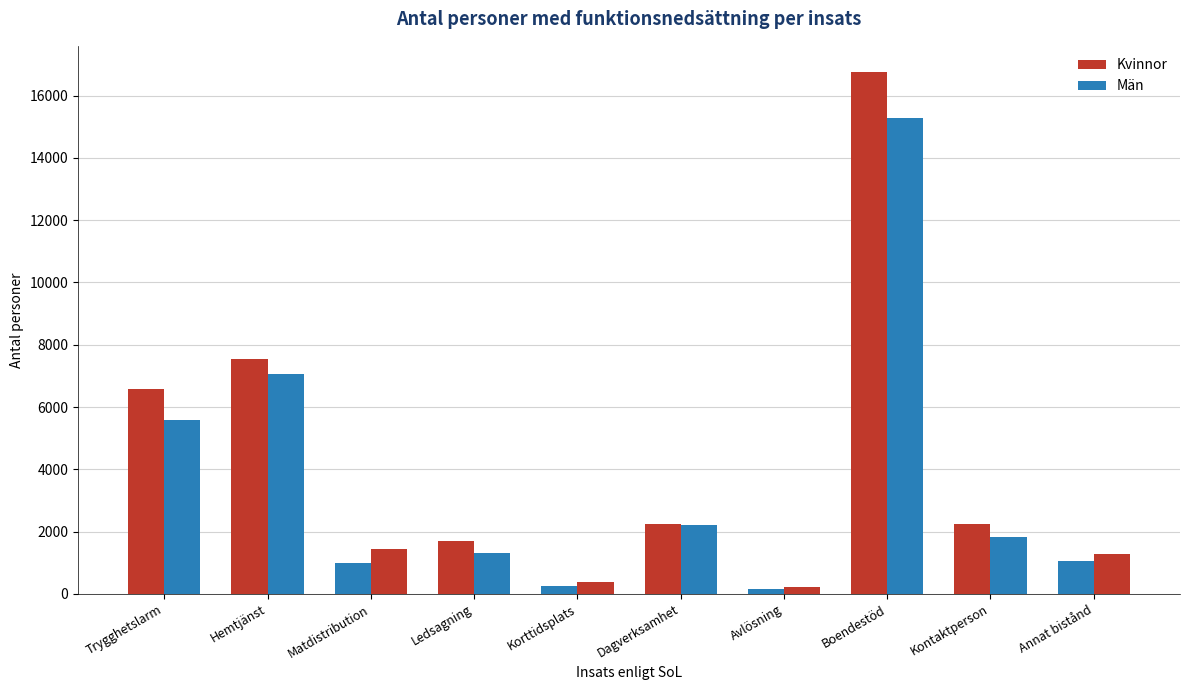

Reading left to right, transcribe all the data shown in this chart.

Kvinnor: Trygghetslarm=6589	Hemtjänst=7531	Matdistribution=1000	Ledsagning=1704	Korttidsplats=259	Dagverksamhet=2249	Avlösning=146	Boendestöd=16762	Kontaktperson=2242	Annat bistånd=1060
Män: Trygghetslarm=5598	Hemtjänst=7061	Matdistribution=1432	Ledsagning=1322	Korttidsplats=366	Dagverksamhet=2217	Avlösning=229	Boendestöd=15292	Kontaktperson=1825	Annat bistånd=1295